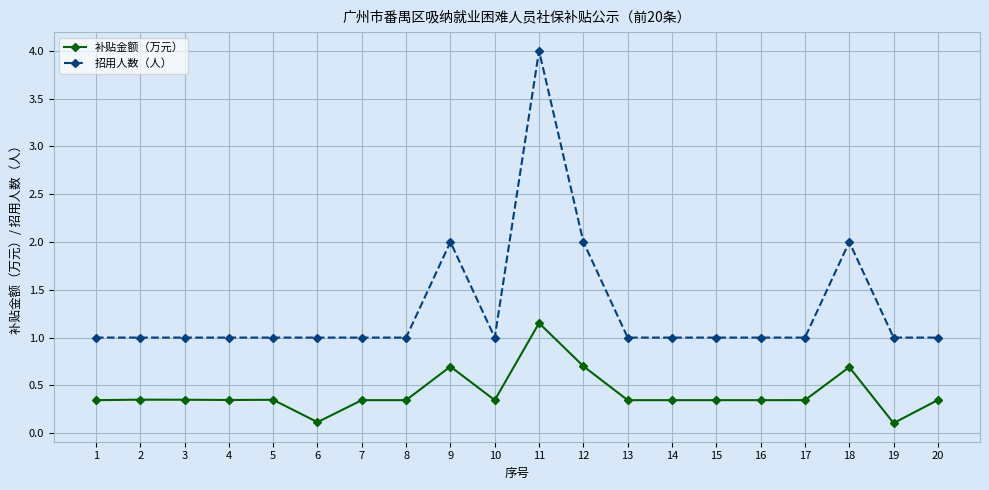

Rank the series at 8 from highest to lowest value.

招用人数（人）, 补贴金额（万元）